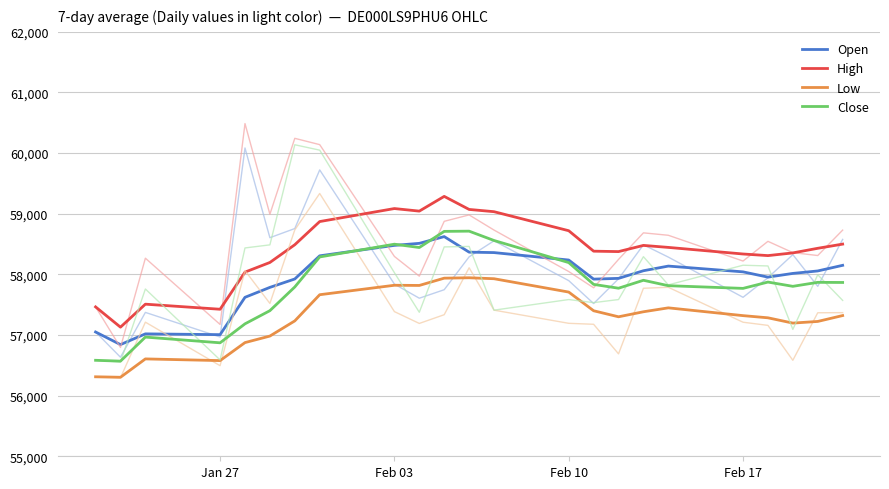

Is this an area chart (filled region under the line)?

No